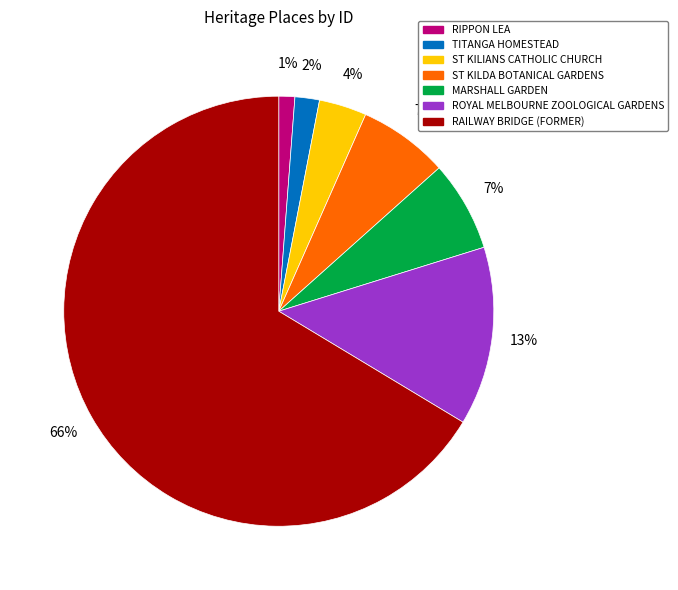

What percentage is the MARSHALL GARDEN slice, to the nearest percent?

7%